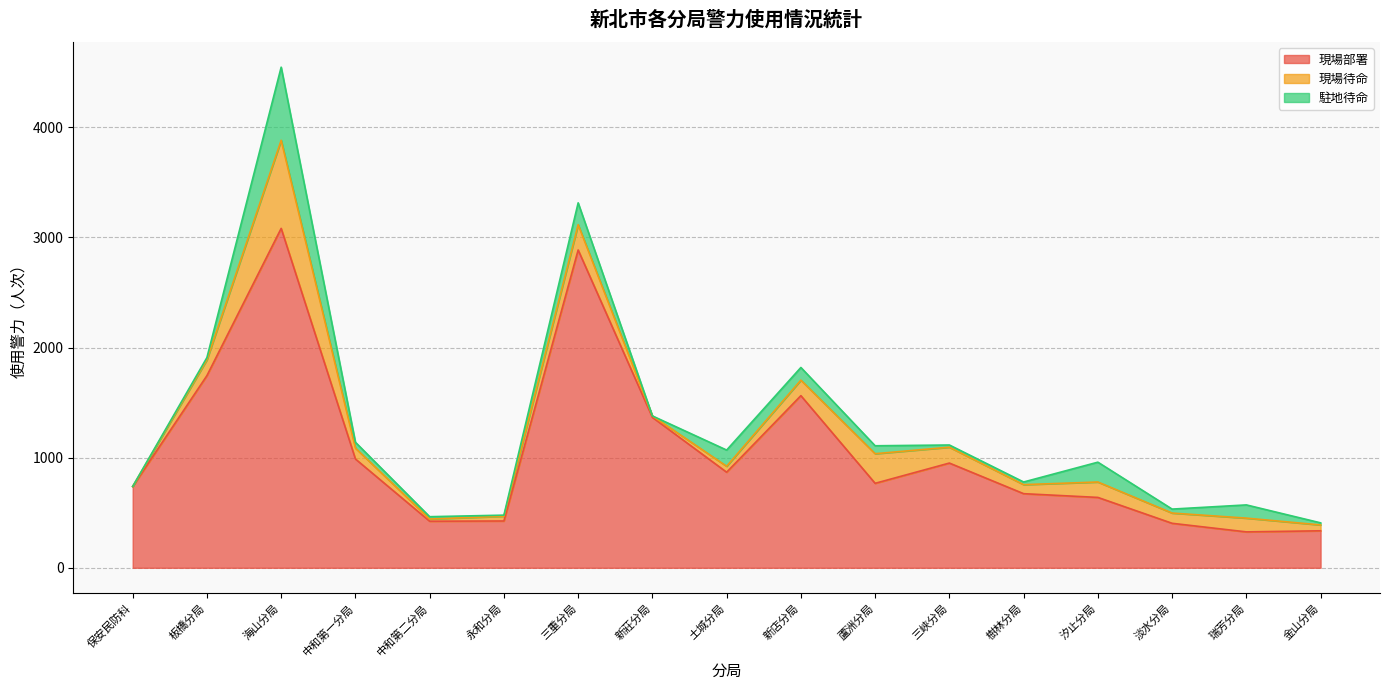

Which series changed the most between 海山分局 and 中和第一分局?

現場部署